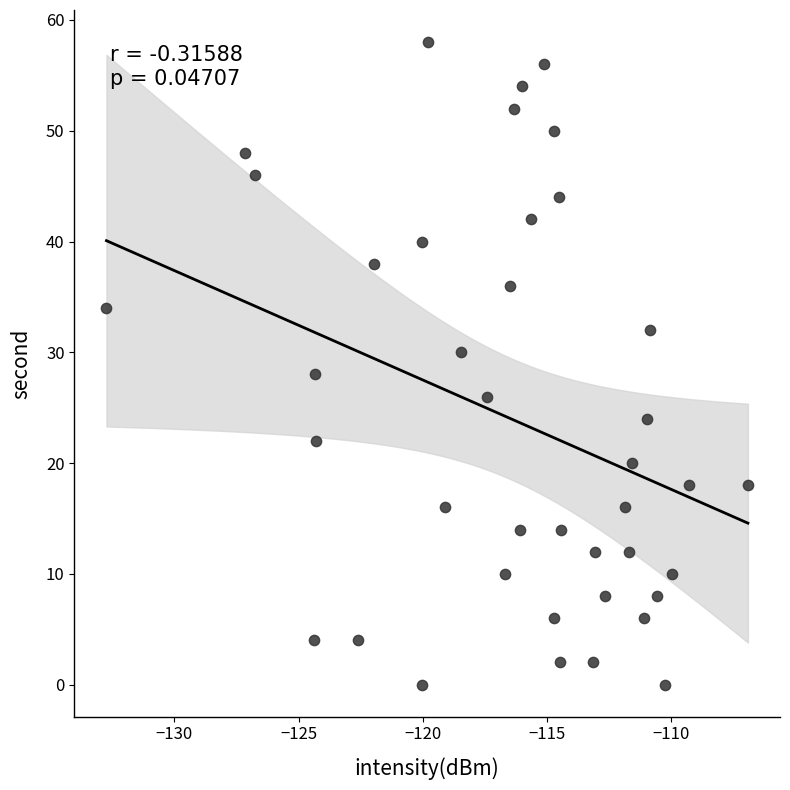

What is the range of Y values (max minus min)?

58